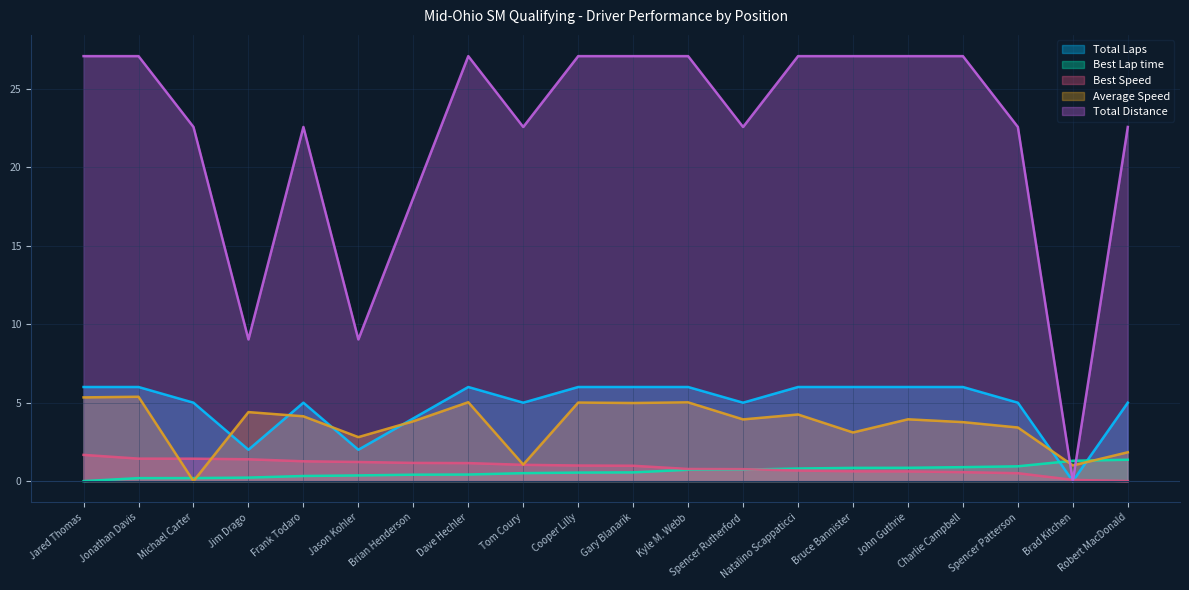

What value does the Best Lap time series have at Spencer Patterson?

0.9